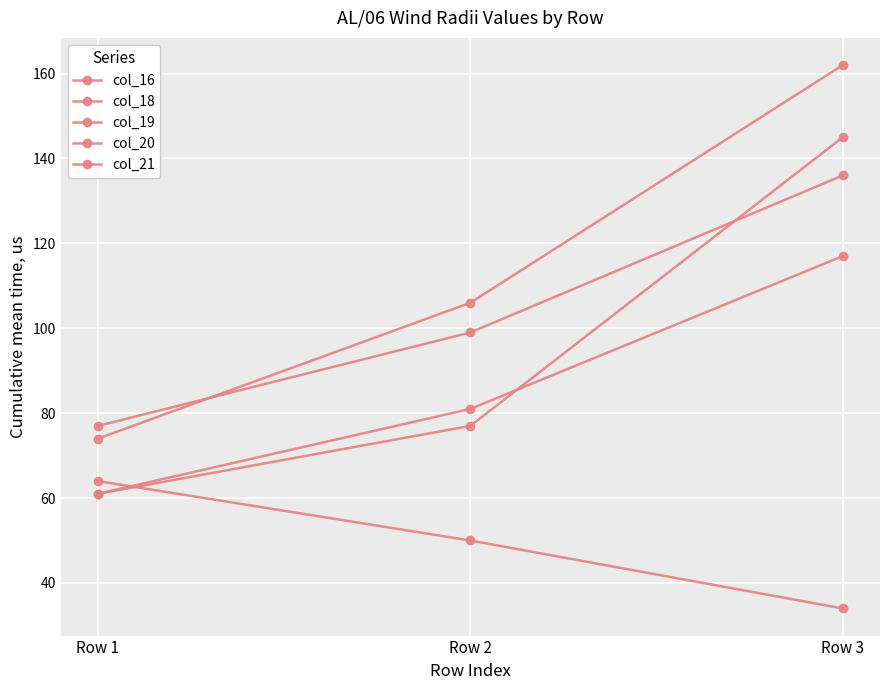

How many lines are shown in the chart?

5